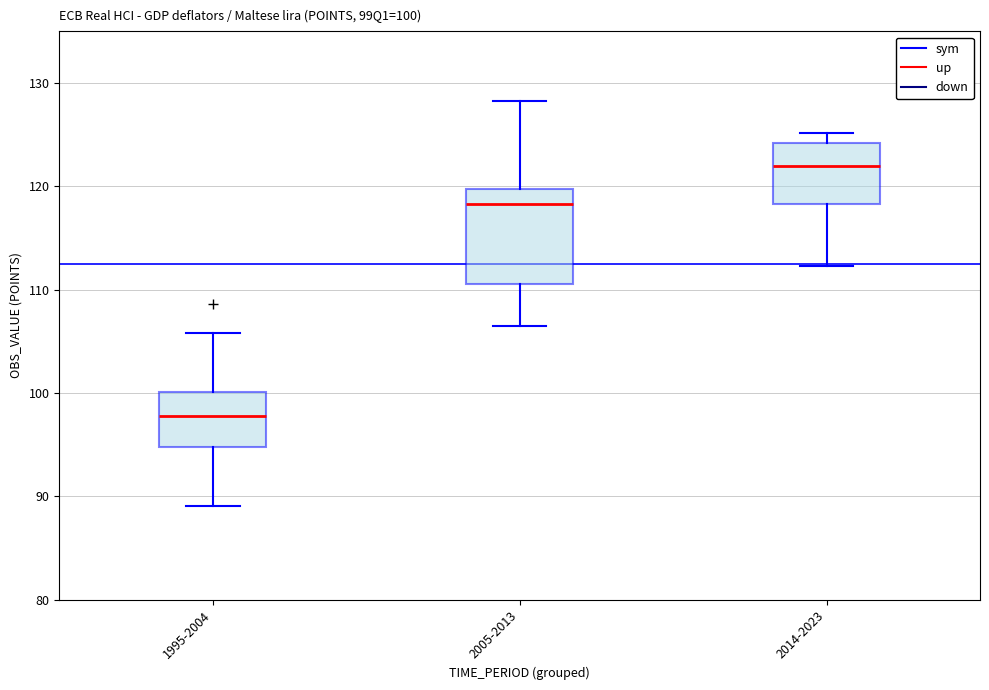

Comparing the boxes themselves (not the whiskers), which one is the tallest?

2005-2013